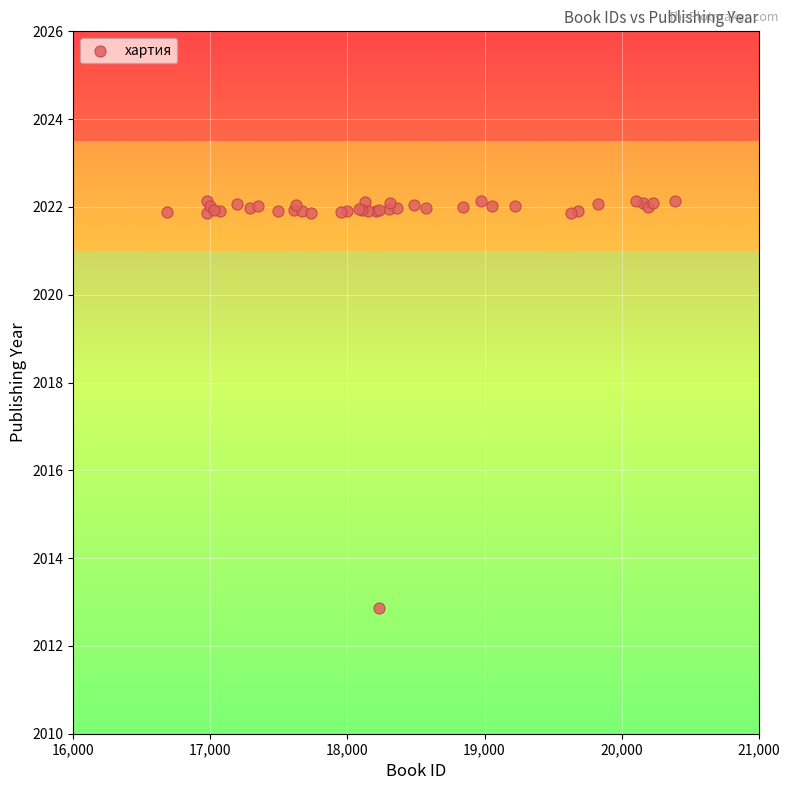

What Y value in the scatter plot is closest to 2017?

2012.9